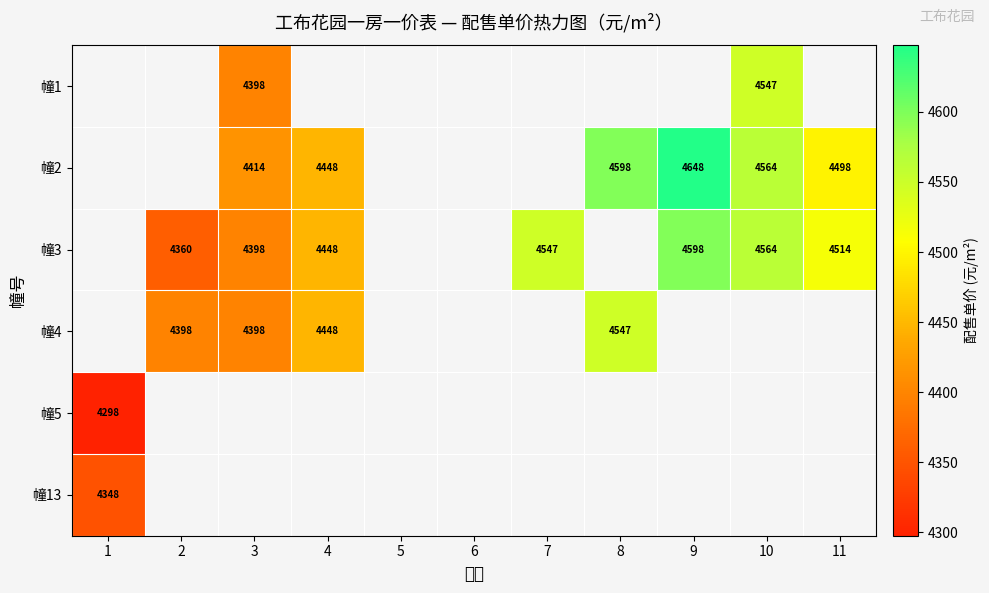

Is it true that 幢2 equals 2995.1 at 3?

False